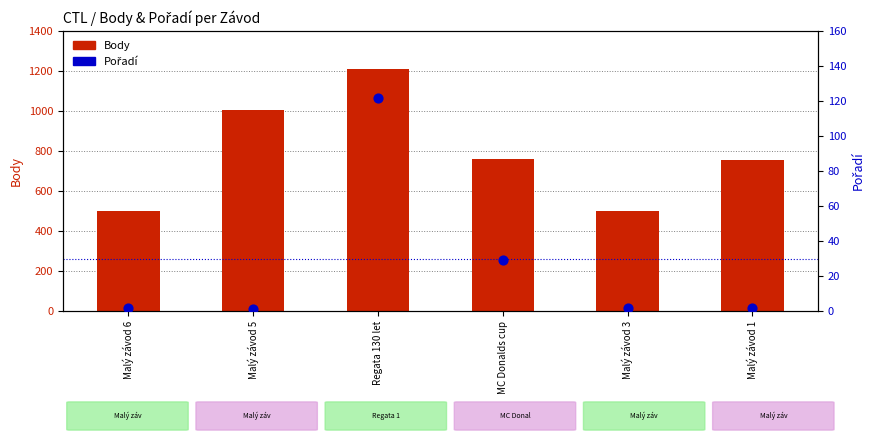

Which series reaches the maximum Y coordinate?

Body